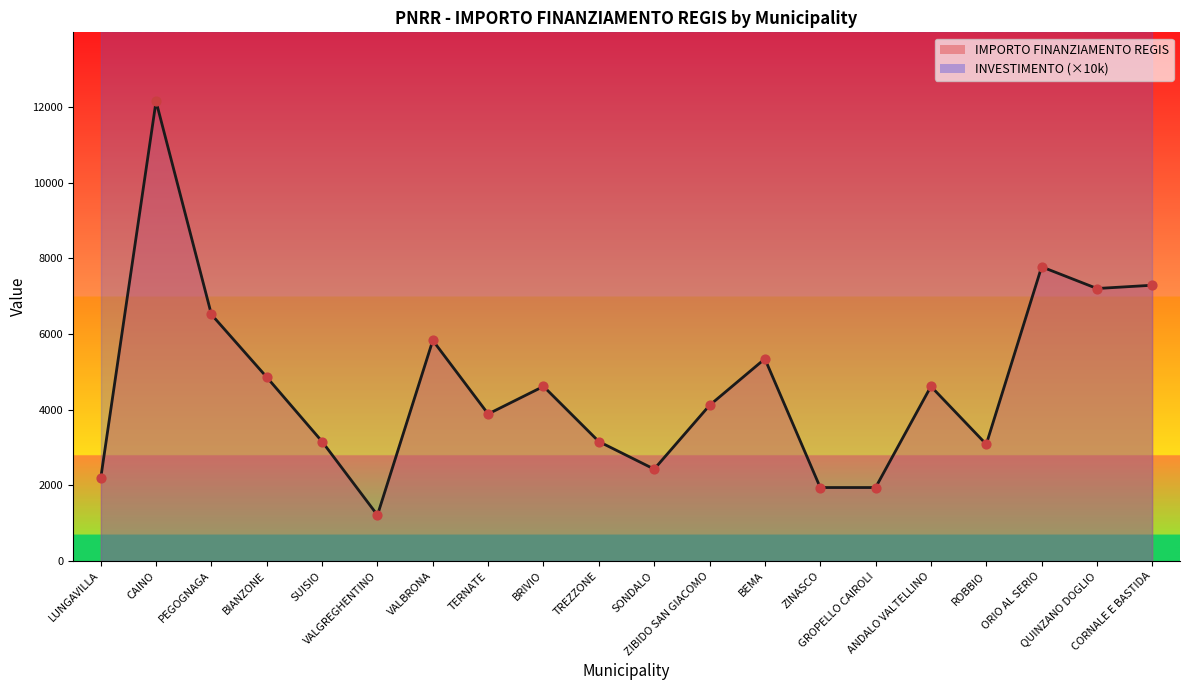

Which has a higher value, CAINO or ORIO AL SERIO?

CAINO